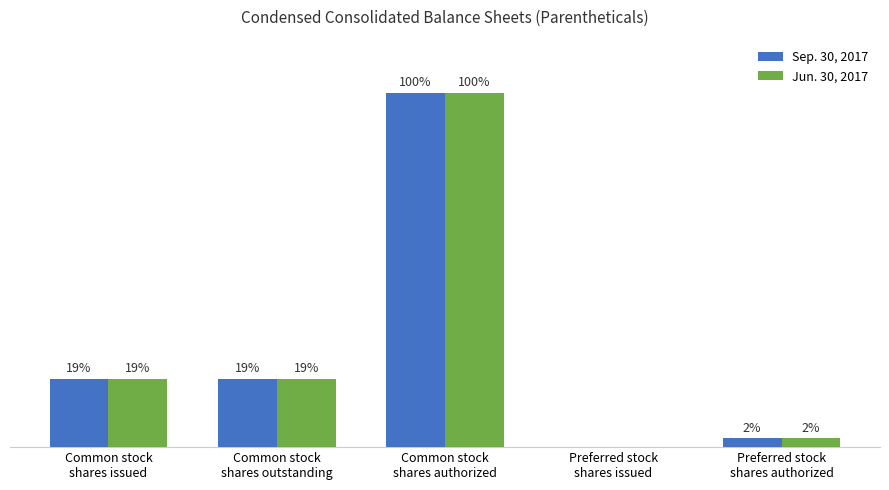

What is the highest value of the Sep. 30, 2017 series?

200000000